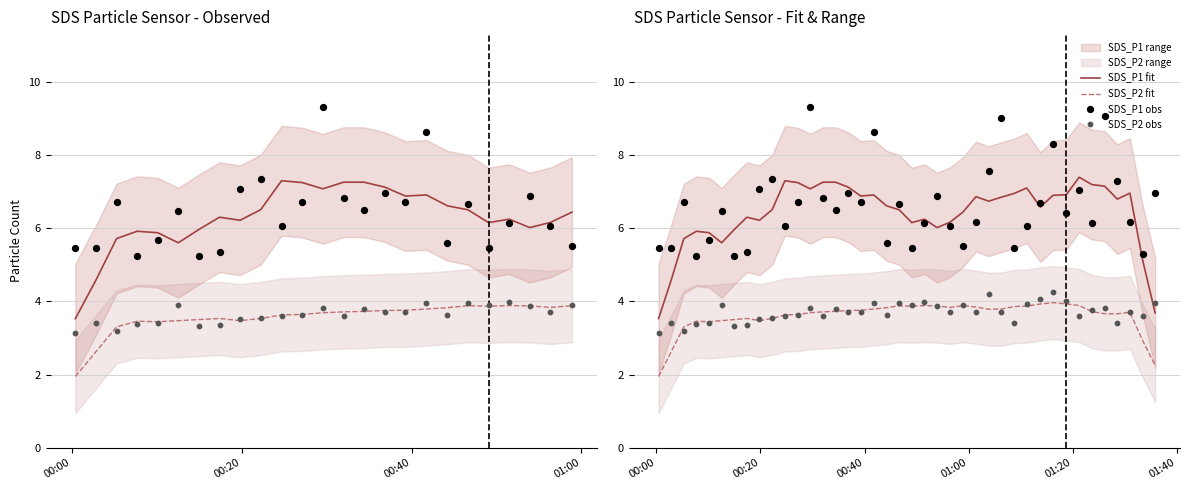

Is the value of SDS_P1 obs at 15 greater than the value of SDS_P2 fit at 20?

Yes